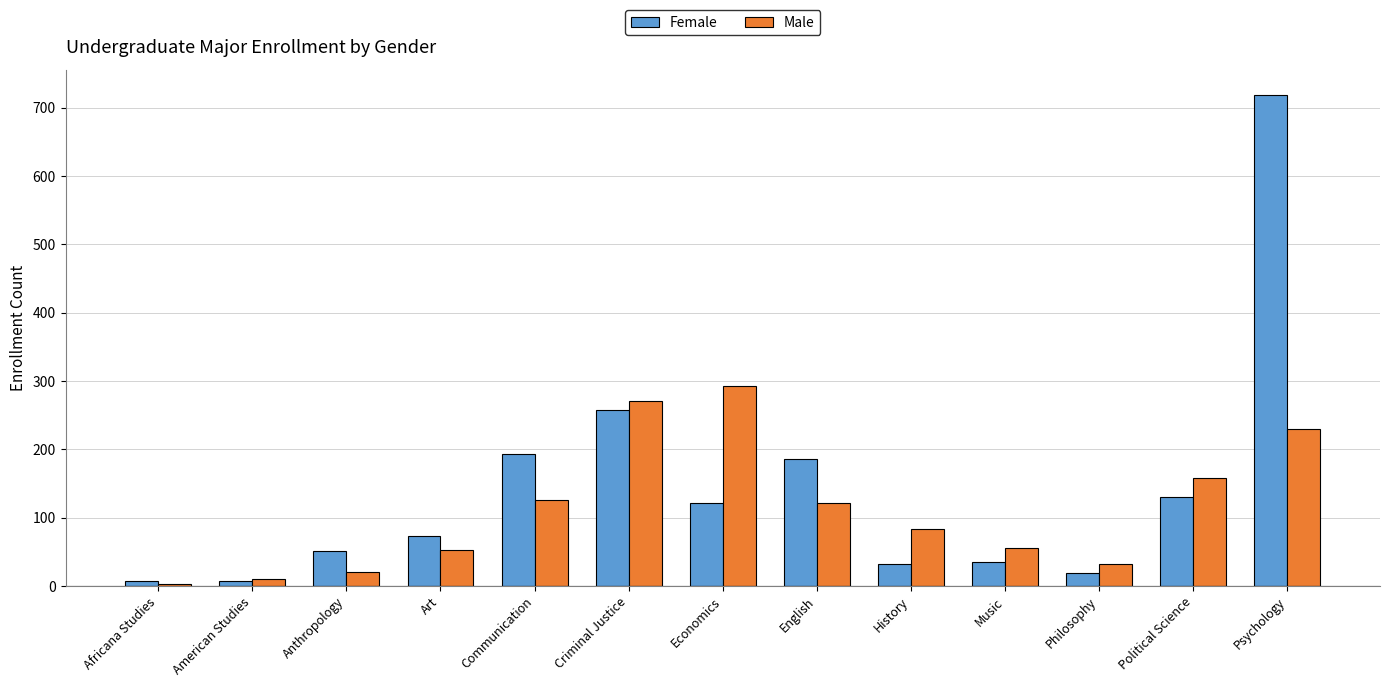

Rank the series at Economics from highest to lowest value.

Male, Female